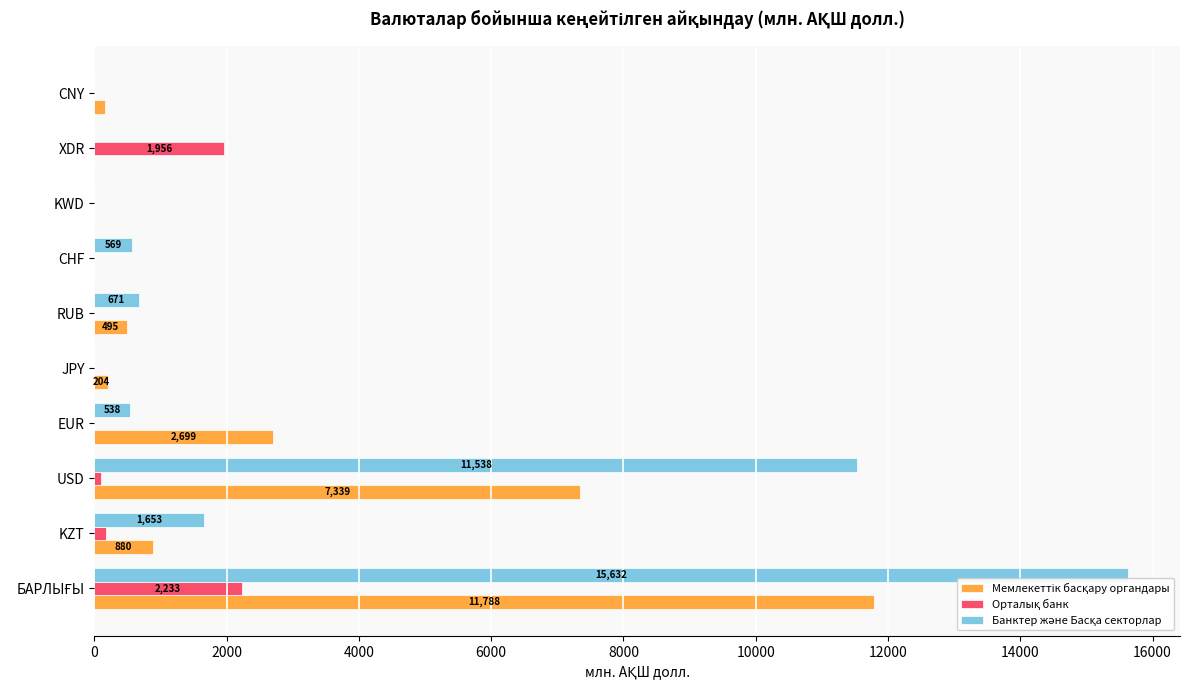

Reading right to left, extract all data points from this chart.

Мемлекеттік басқару органдары: 167.1	2.2	1.1	0.0	495.4	203.6	2699.2	7339.3	880.4	11788.3
Орталық банк: 0.0	1955.7	0.0	0.0	0.0	0.0	0.0	107.9	169.4	2233.1
Банктер және Басқа секторлар: 0.0	0.0	0.0	568.6	671.3	0.0	538.3	11537.6	1652.8	15632.5